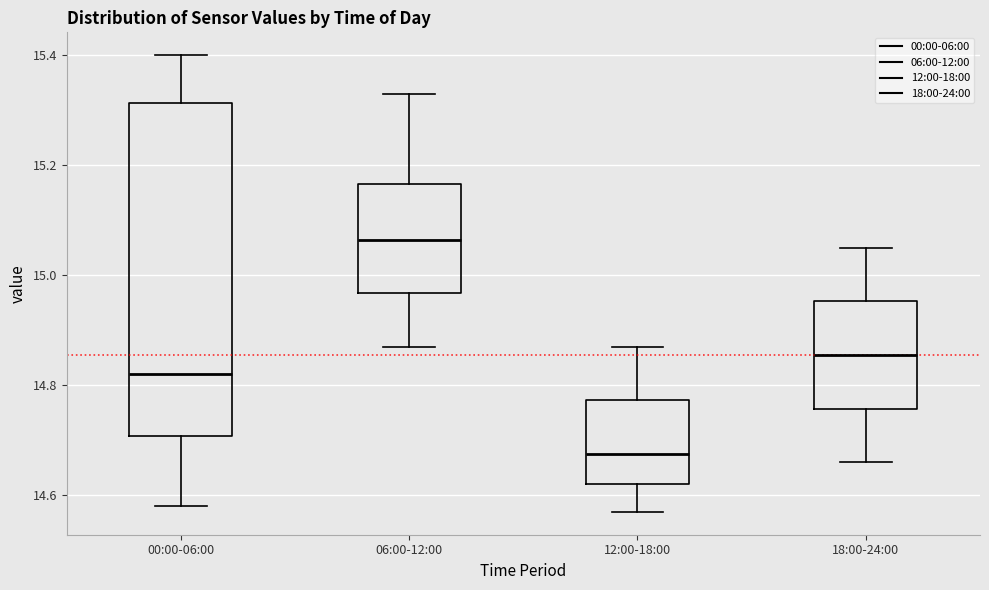

Which box is the tallest, from its lower edge to its upper edge?

00:00-06:00